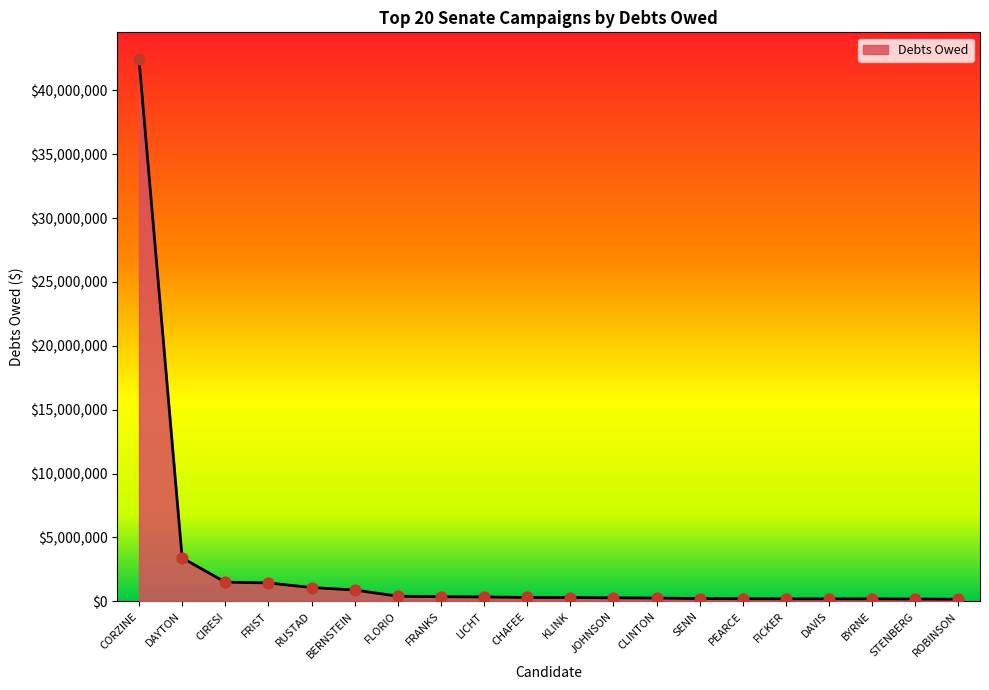

Between STENBERG and RUSTAD, which is larger?

RUSTAD